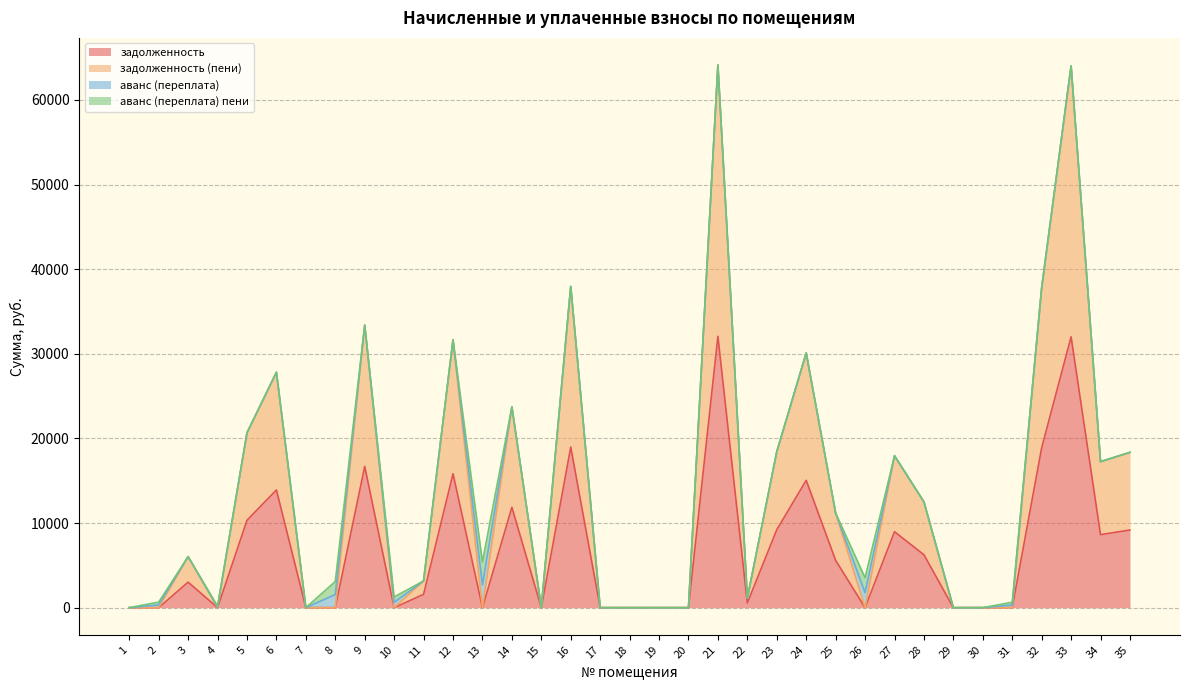

What is the difference between the second highest and minimum values in the задолженность (пени) series?

64019.5